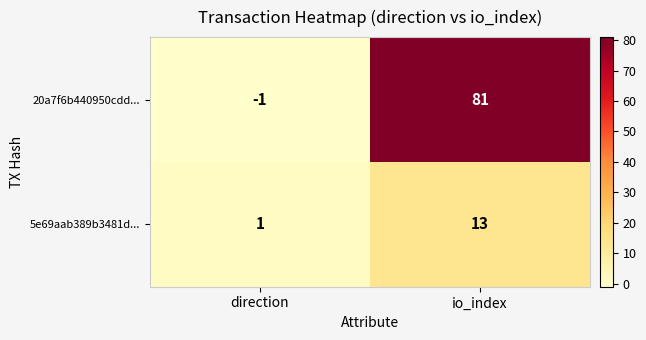

Which series has the largest total across all categories?

20a7f6b440950cdd...